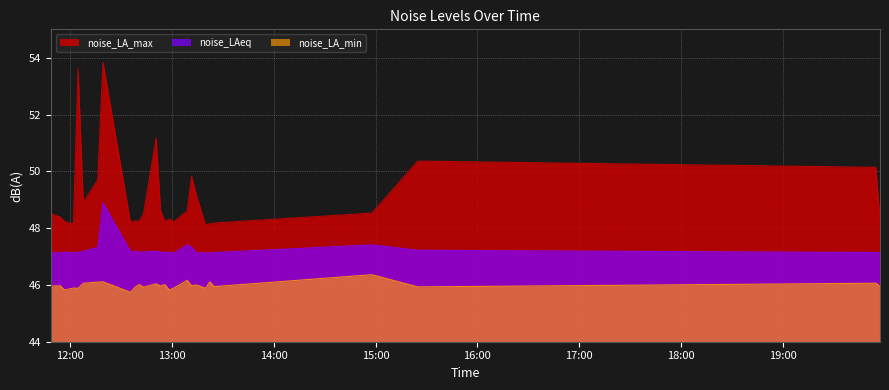

What is the difference between the second highest and minimum values in the noise_LA_min series?

0.4